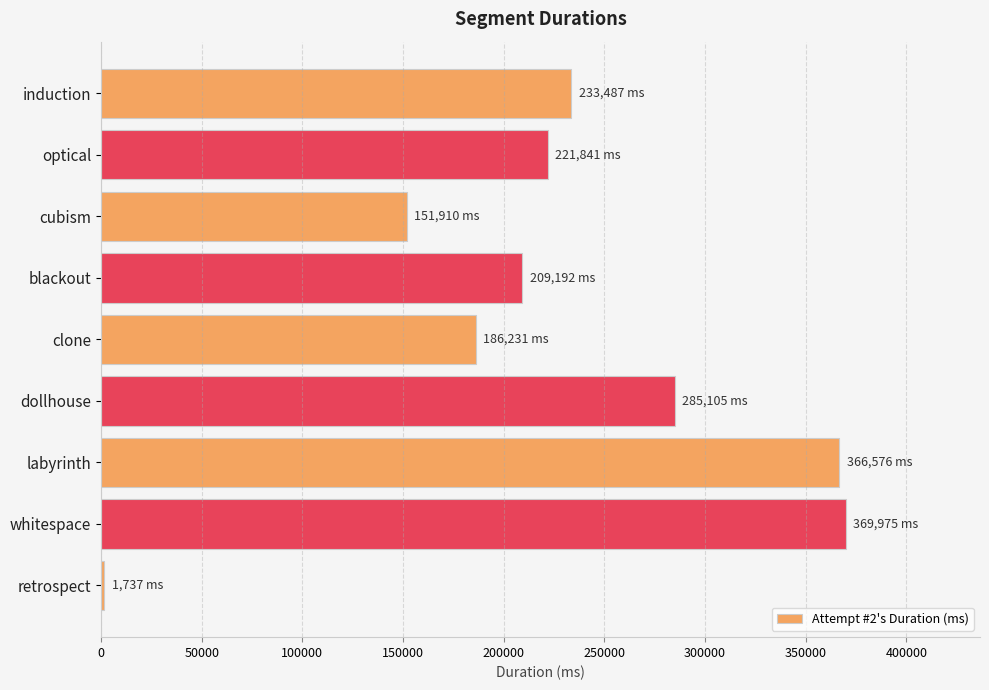

Where is the data nearest to the value 185856?

clone